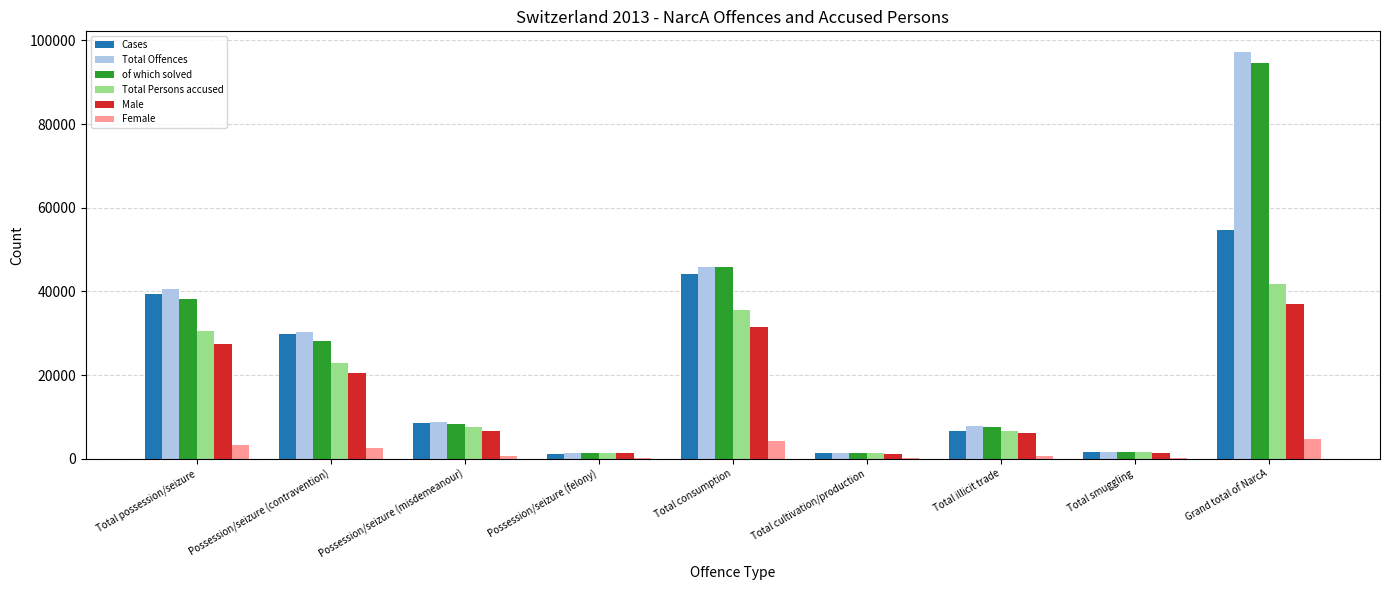

At which label is Male closest to 19037?

Possession/seizure (contravention)